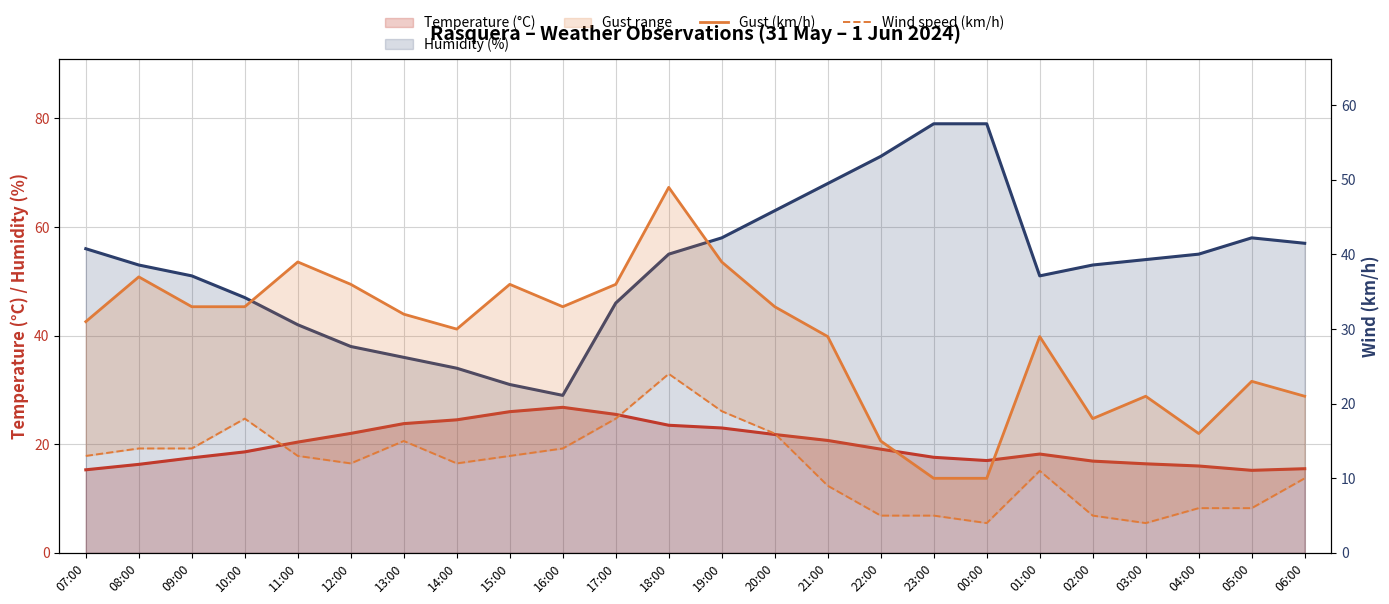

In Wind speed (km/h), how many points are lower than both neighbors (excluding endpoints)?

4